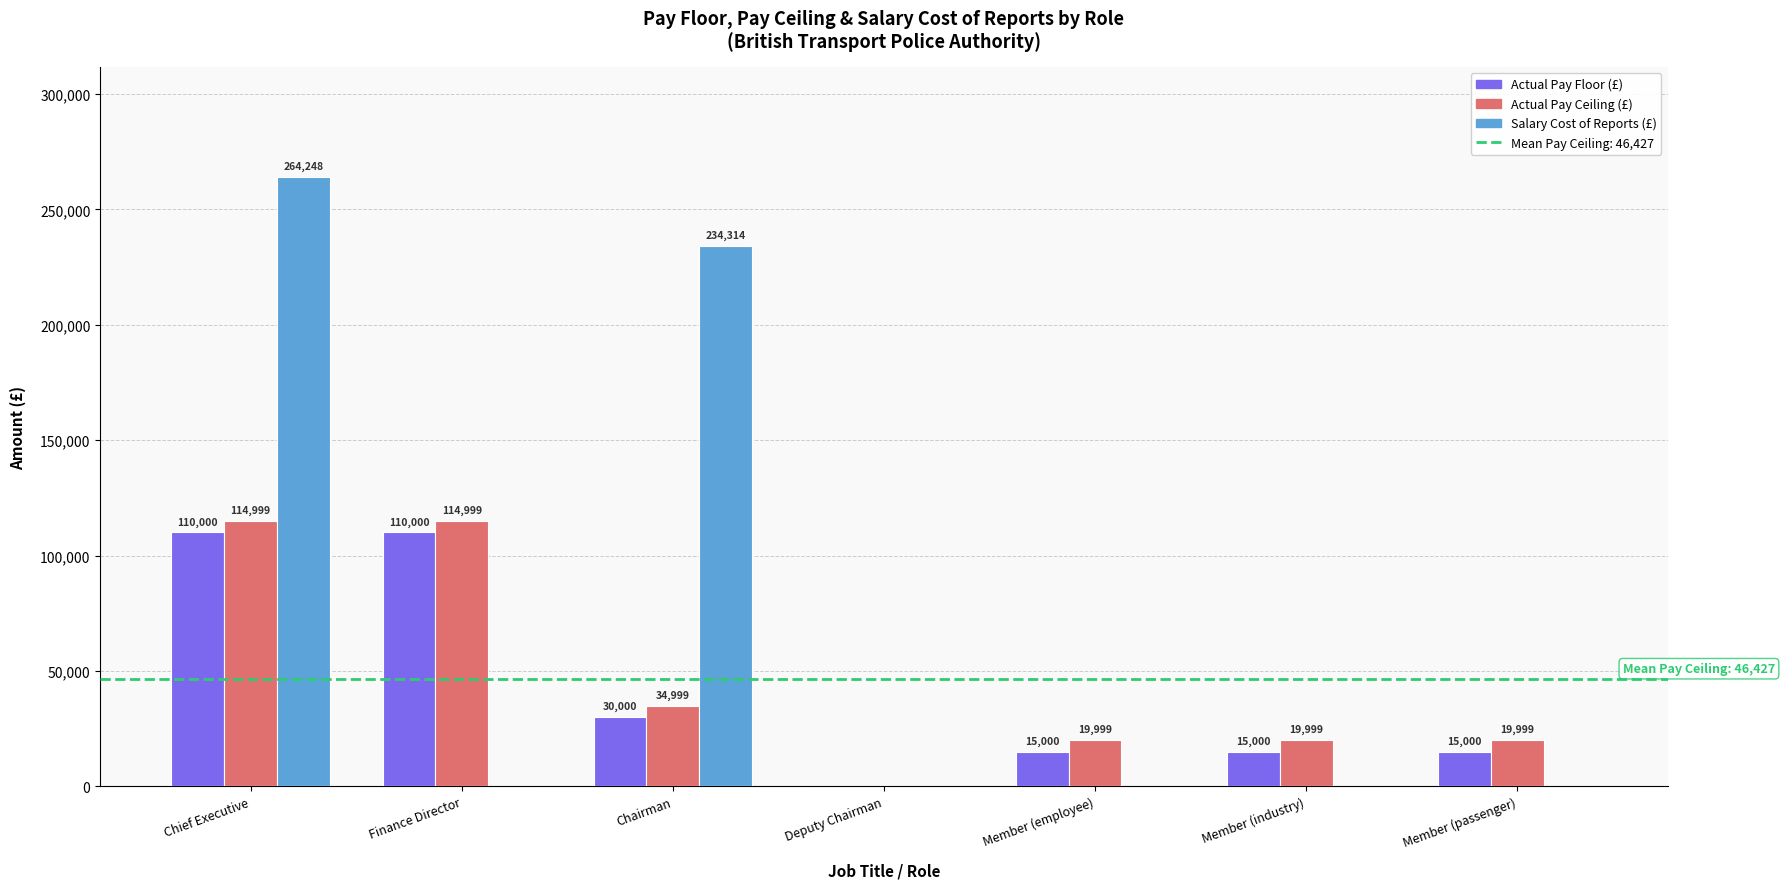

Which series changed the most between Finance Director and Deputy Chairman?

Actual Pay Ceiling (£)